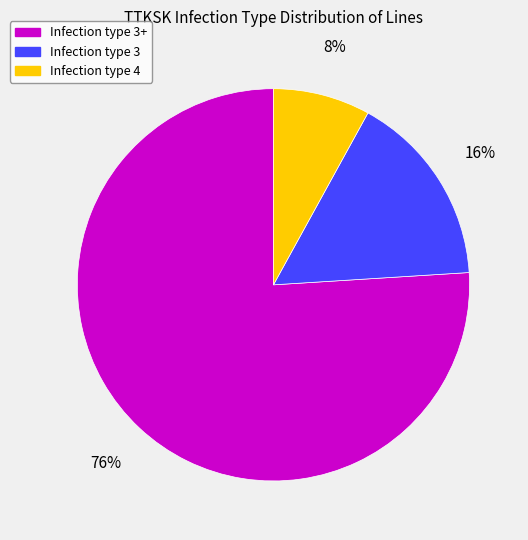

To the nearest percent, what is the difference between the largest and smallest slice percentages?

68%